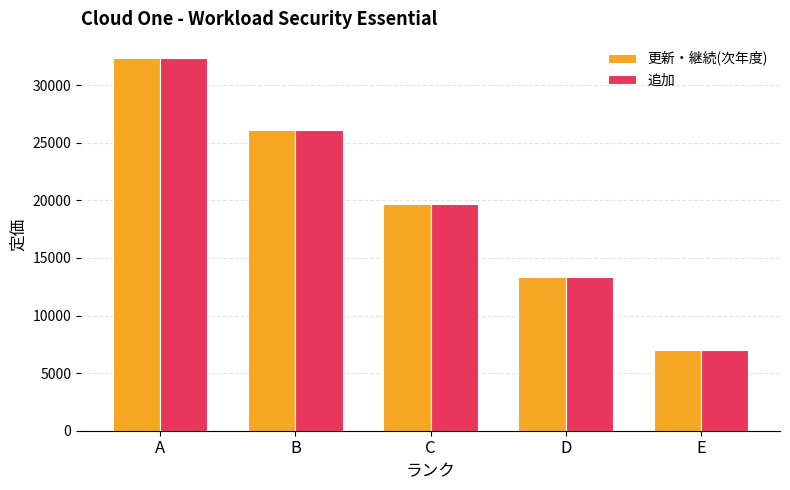

At which label is 追加 closest to 19710?

C